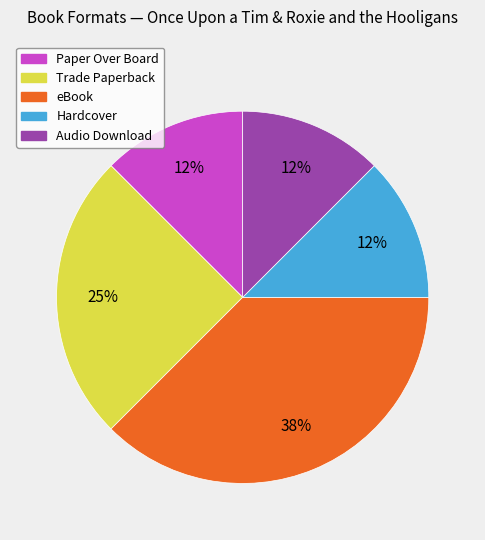

Which slice is the largest?

eBook